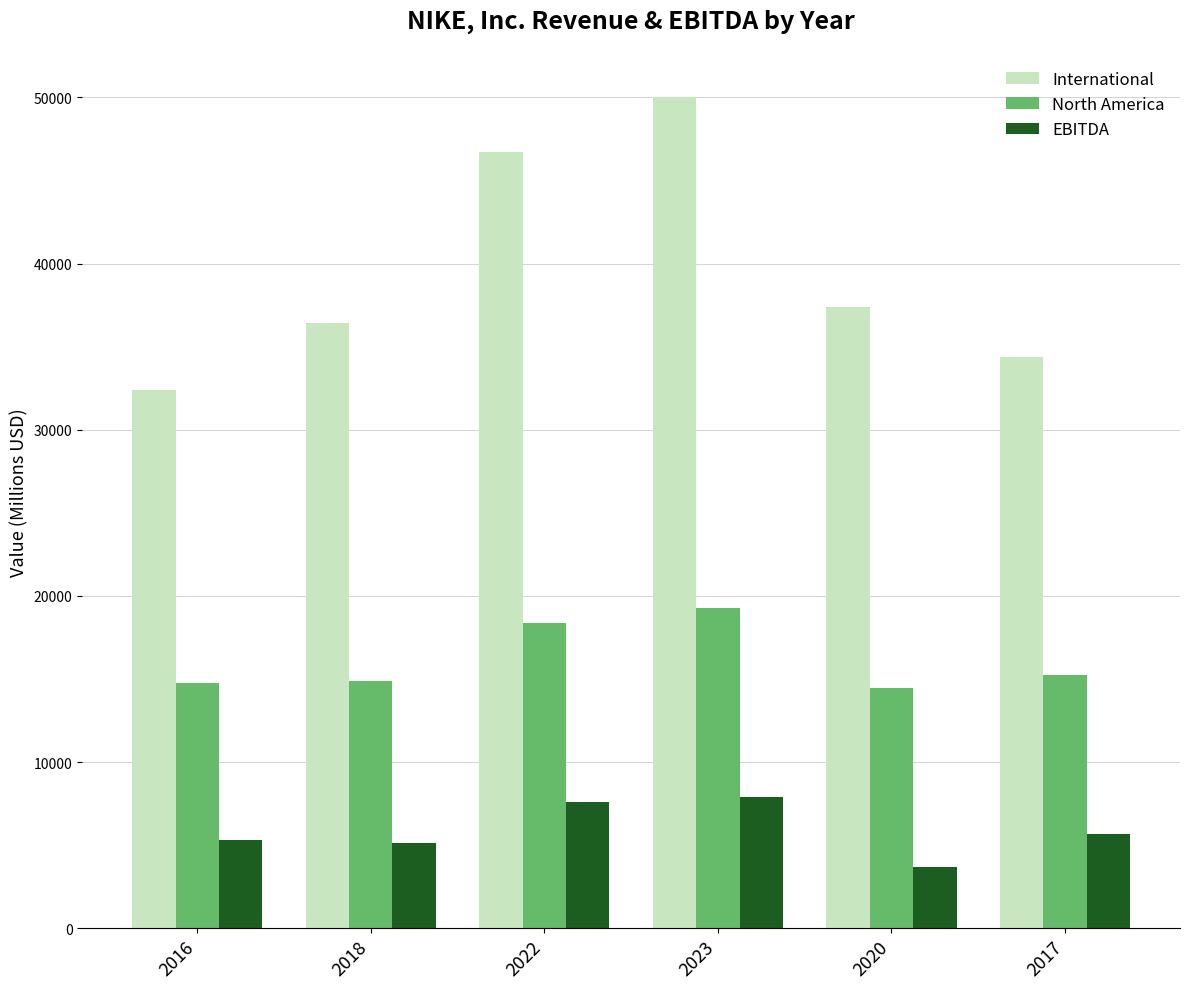

How many bars are there in each group?

3